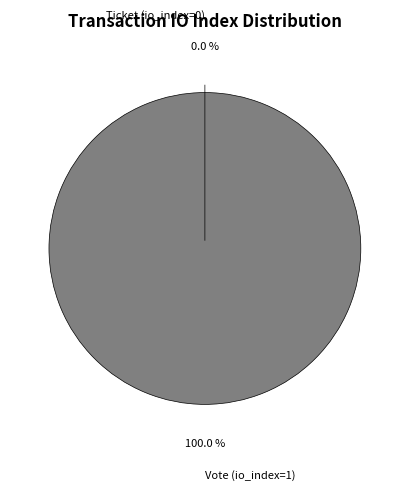

To the nearest percent, what is the difference between the Vote (io_index=1) and Ticket (io_index=0) slice percentages?

100%